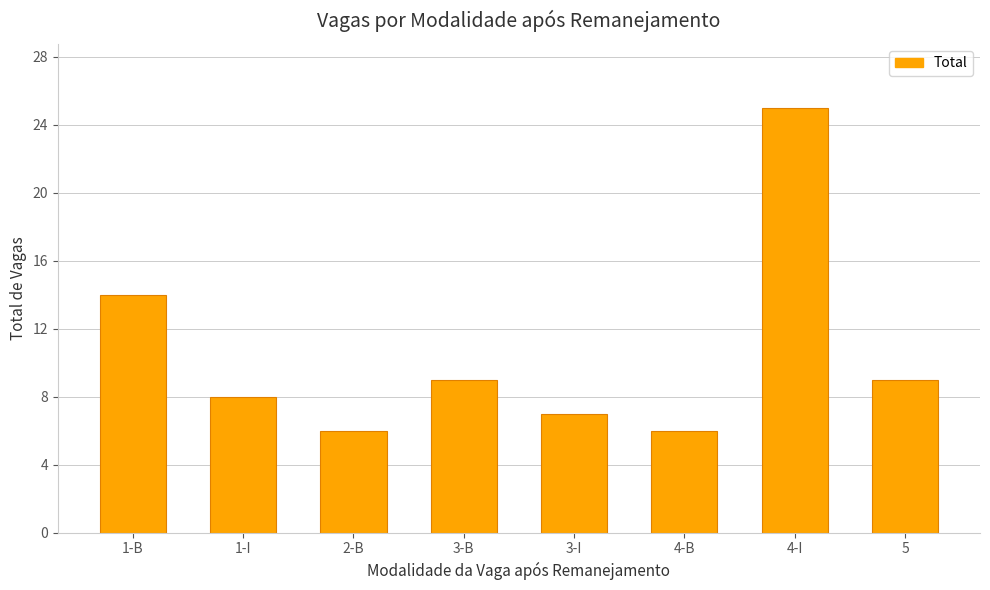

Which label corresponds to the largest value in the chart?

4-I